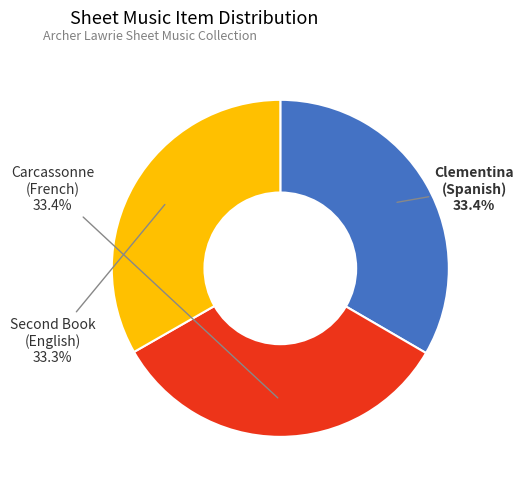

Does any single category account for the majority?

No